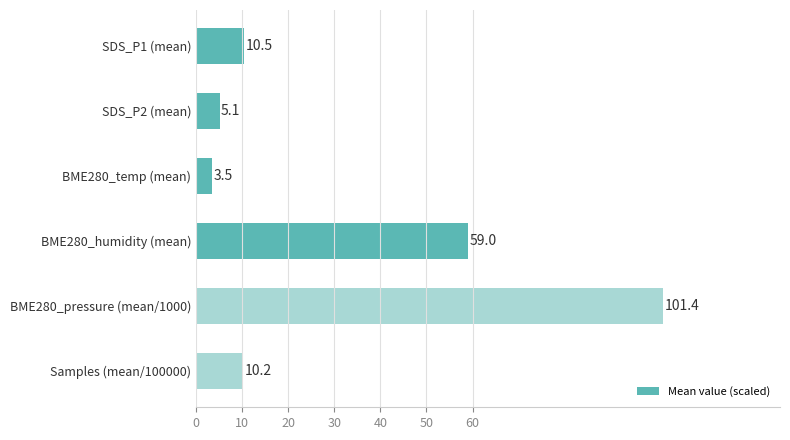

Count the number of data series in this chart.

1